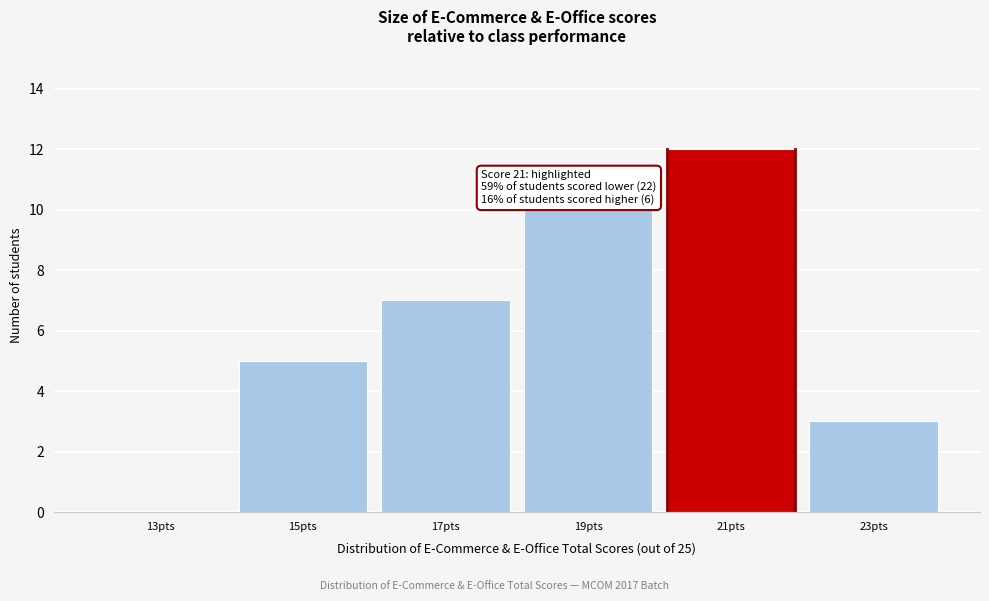

Reading left to right, extract all data points from this chart.

13pts=0	15pts=5	17pts=7	19pts=10	21pts=12	23pts=3